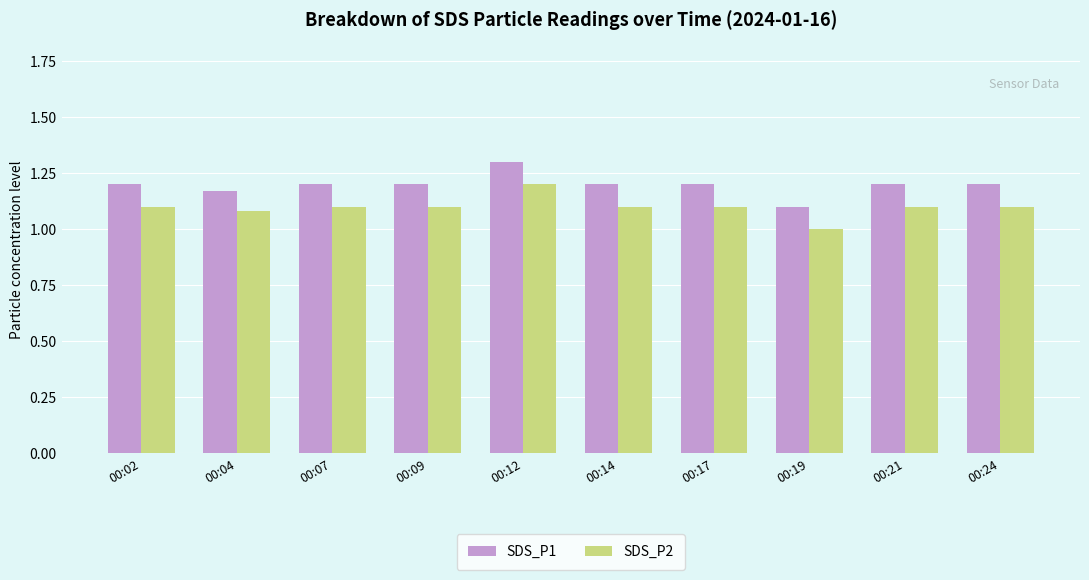

Is it true that SDS_P1 equals 1.2 at 00:24?

True